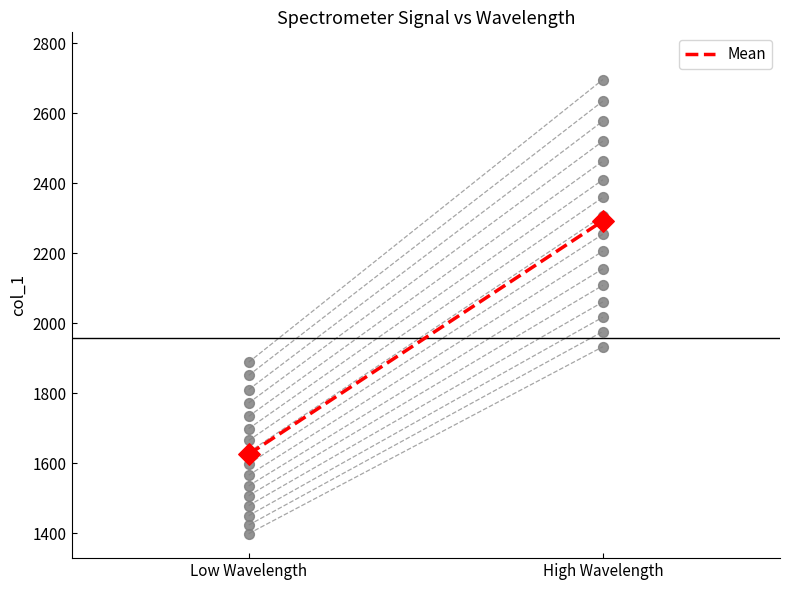

Which has a higher value, High Wavelength or Low Wavelength?

High Wavelength